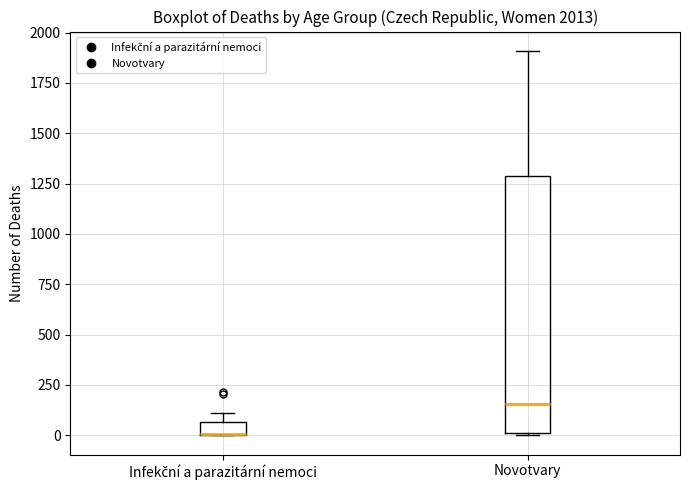

Comparing the boxes themselves (not the whiskers), which one is the tallest?

Novotvary